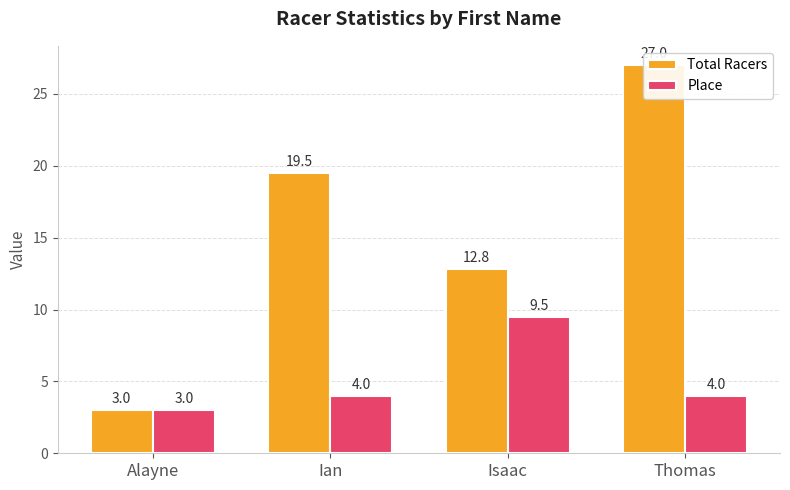

At how many categories does at least one series exceed 5?

3